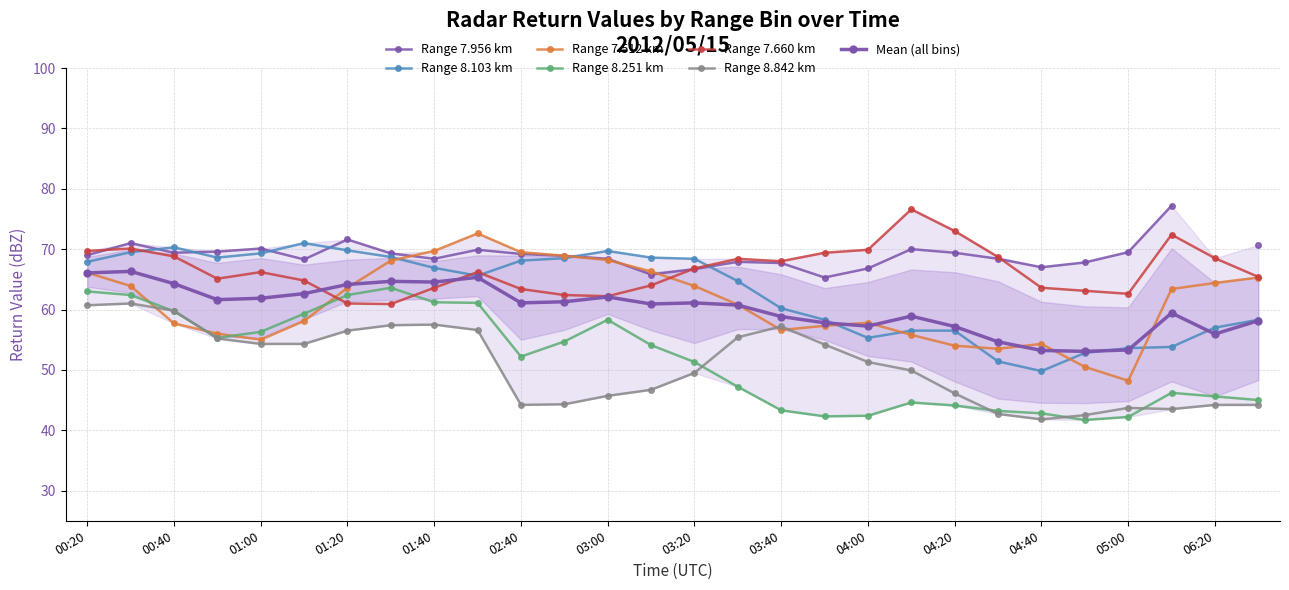

At which label is   7.512 closest to 60?

2012/05/15 03:30